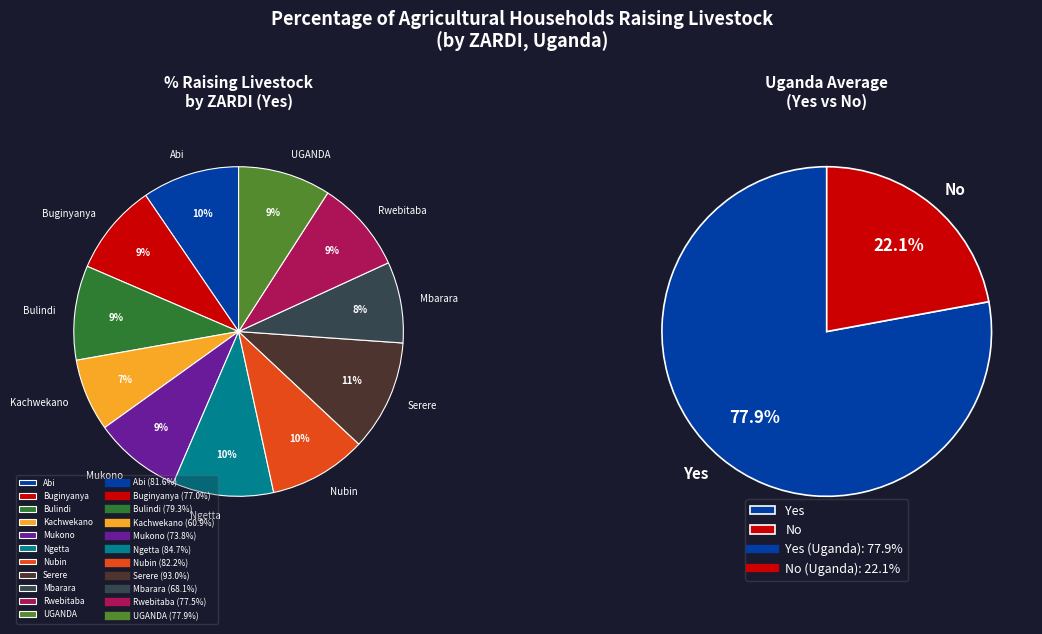

Combined, do Nubin and Bulindi account for over 50%?

No